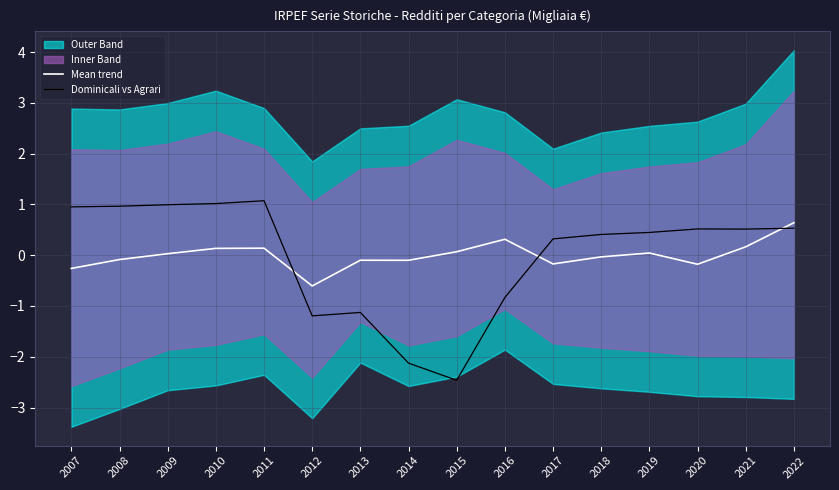

How many intersections are there between Mean trend and Dominicali vs Agrari?

3